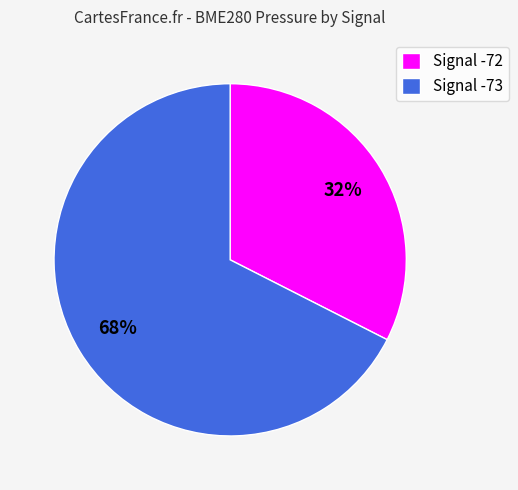

What is the ratio of the value at Signal -73 to the value at Signal -72?

2.1